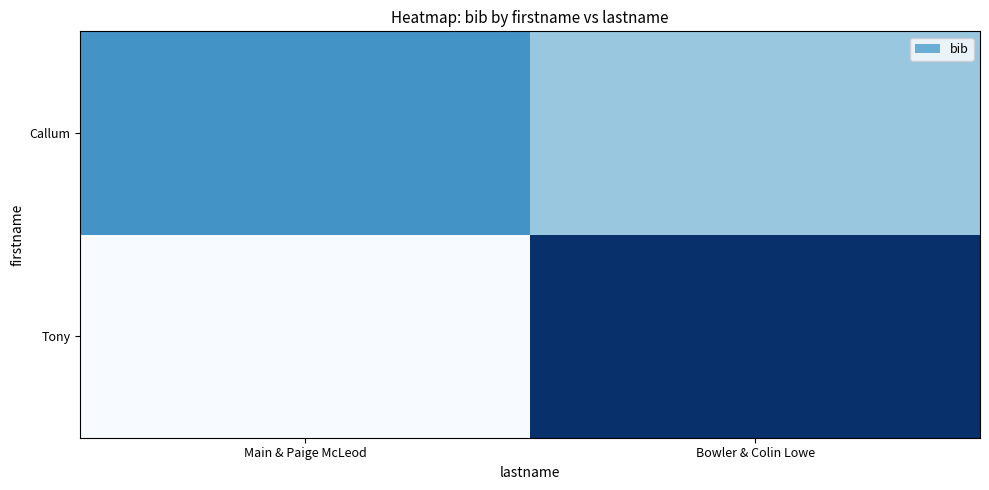

Rank the series by their average value, from highest to lowest.

Callum, Tony